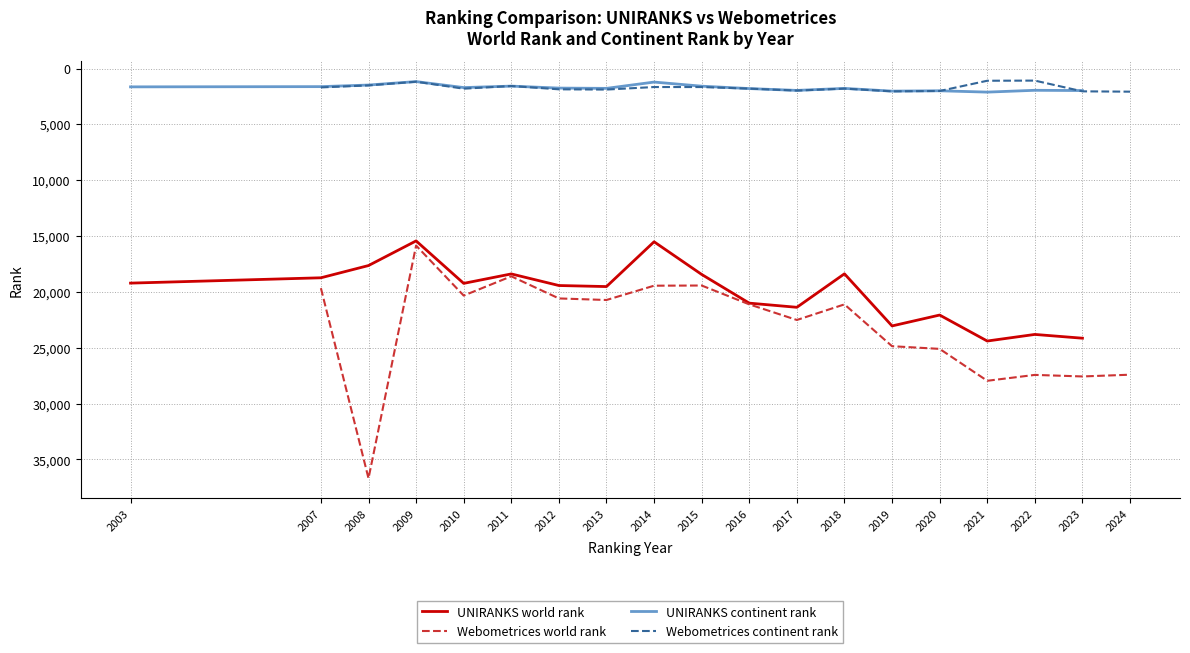

How many interior local peaks does the UNIRANKS world rank series have?

5